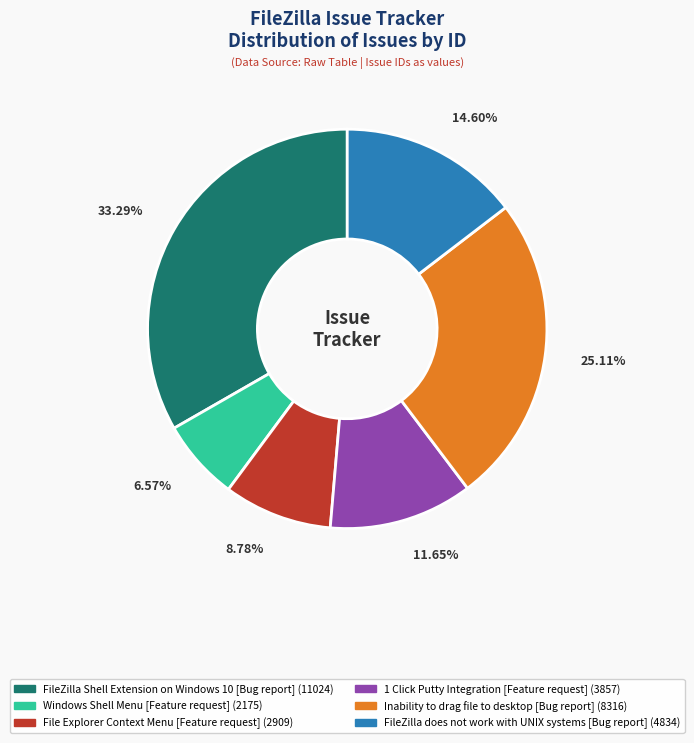

Between 1 Click Putty Integration and Inability to drag file to desktop, which is larger?

Inability to drag file to desktop